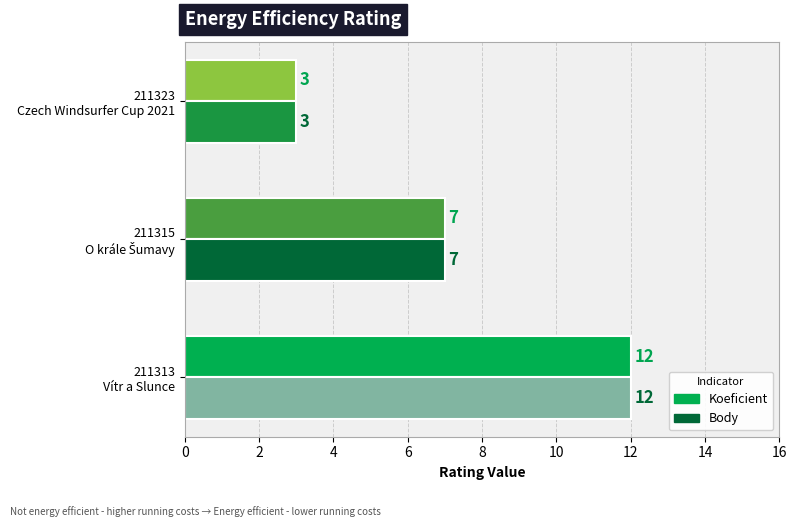

What is the difference between the maximum and minimum values in the Koeficient series?

9